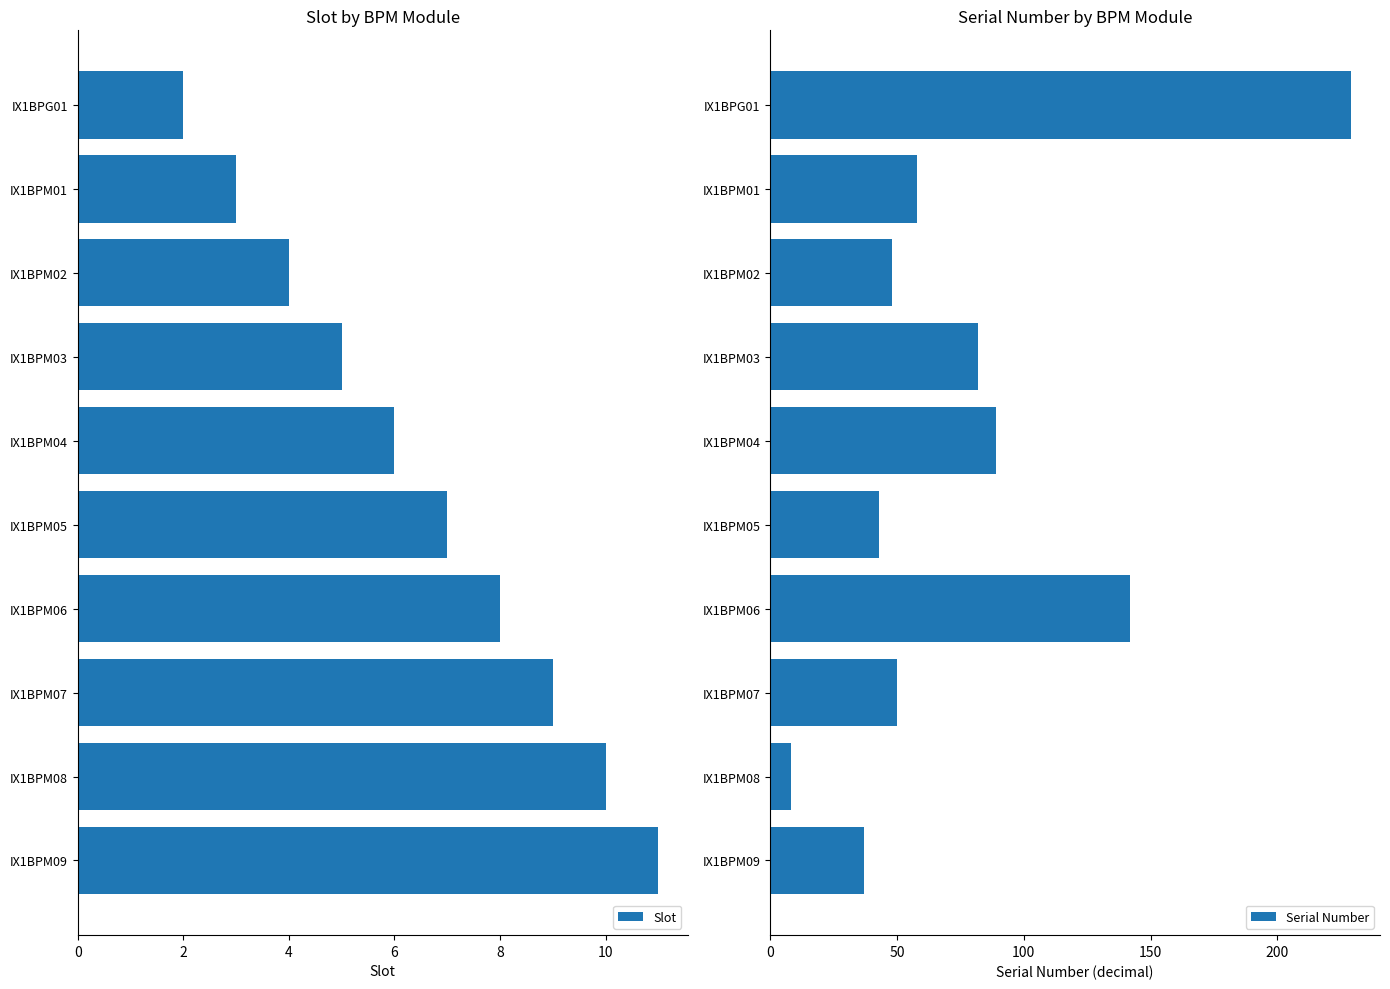

Which series has the largest total across all categories?

Serial Number